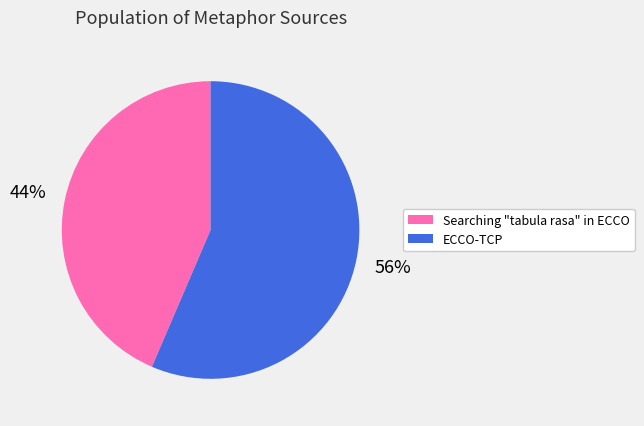

How many segments does this pie chart have?

2